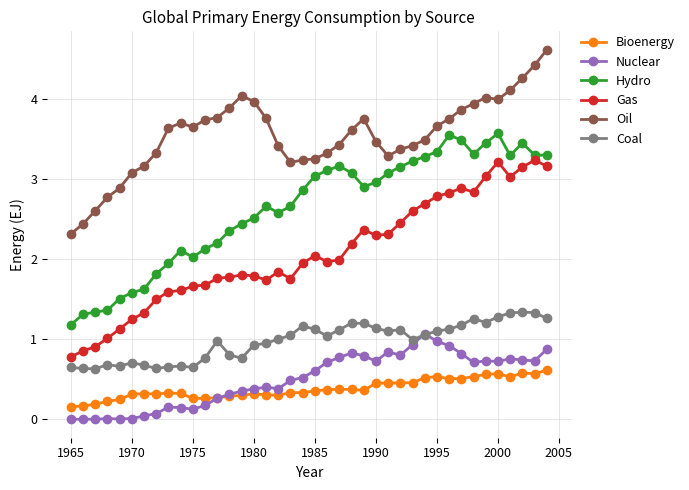

True or false: Gas has more than 2 interior local peaks.

True